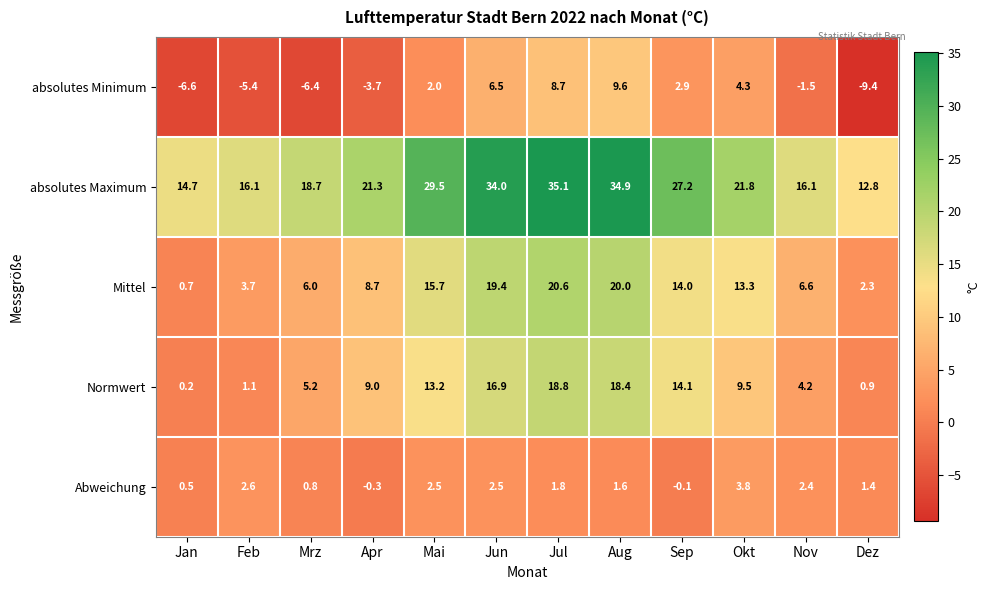

What is the greatest value displayed?

35.1